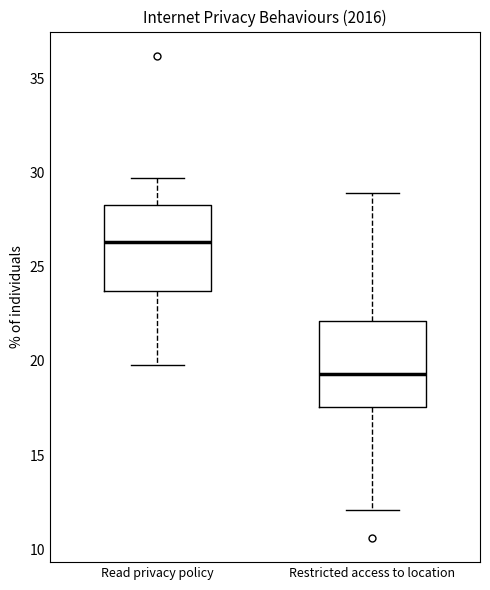

Which box's median line is the highest?

Read privacy policy